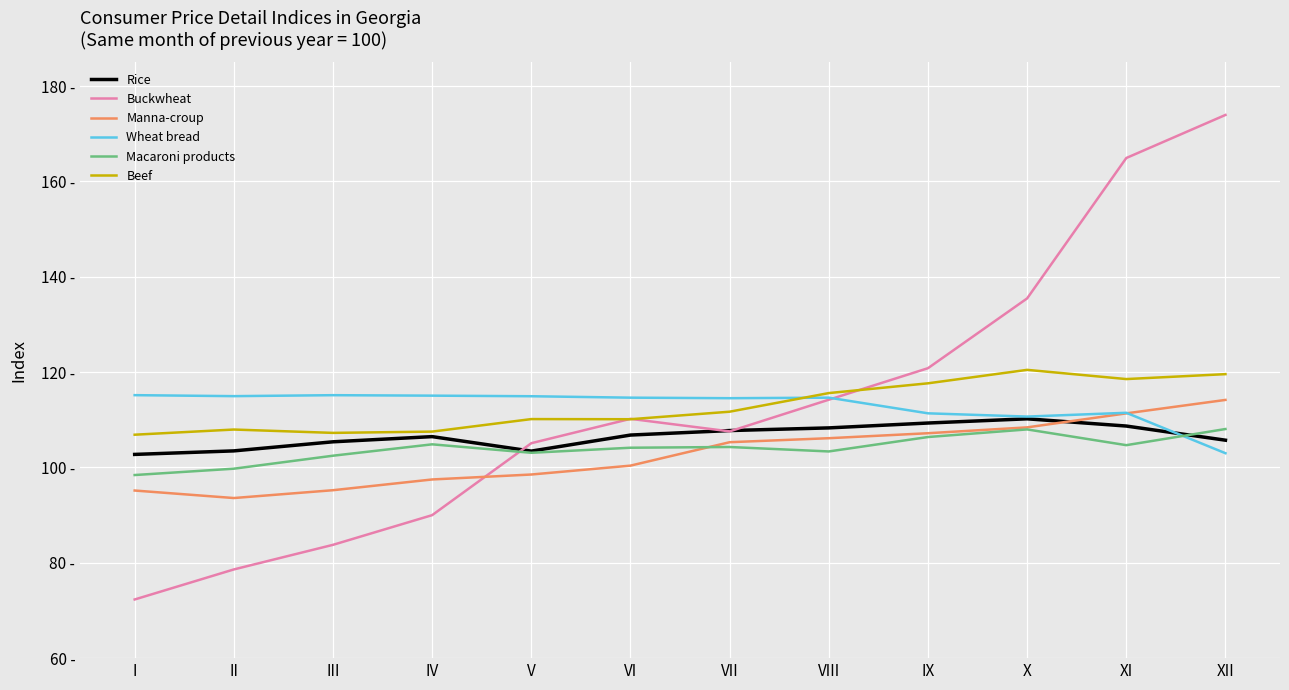

Does the chart display data point markers on the line(s)?

No